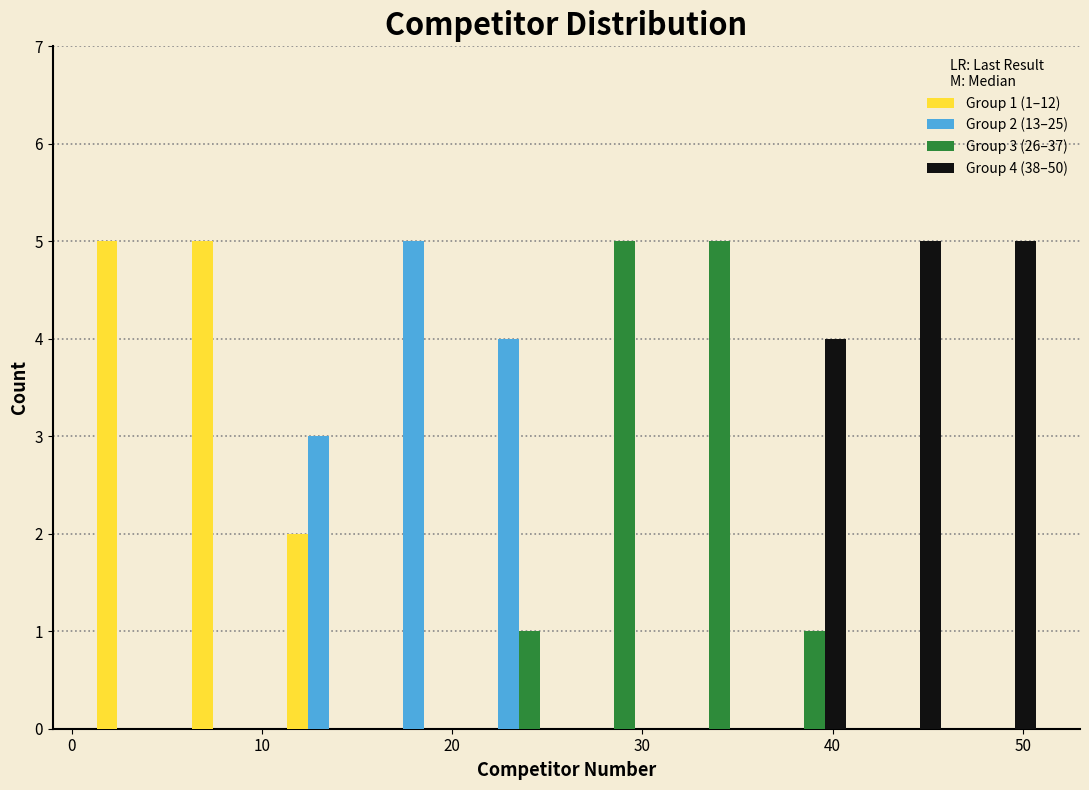

In the Group 2 (13–25) series, which range on the x-axis has the tallest bar?

16 to 21